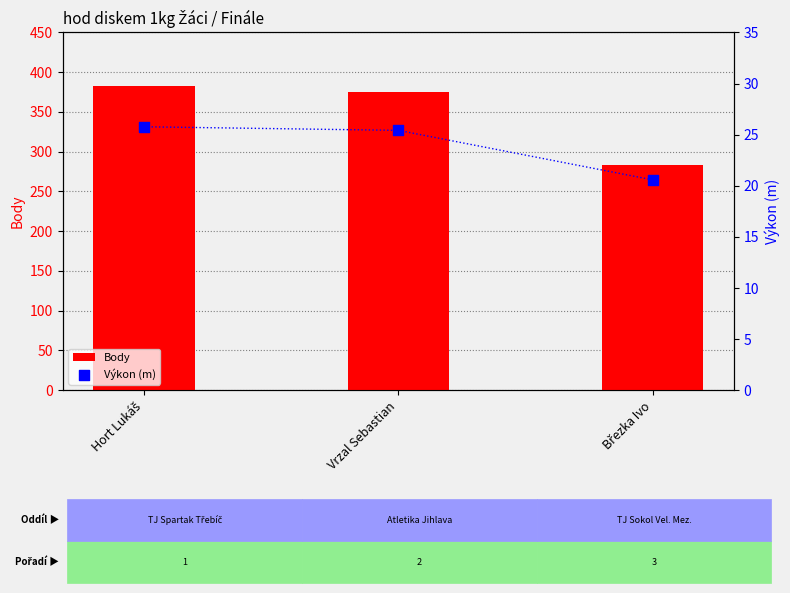

What are all the series names shown in the legend?

Body, Výkon (m)